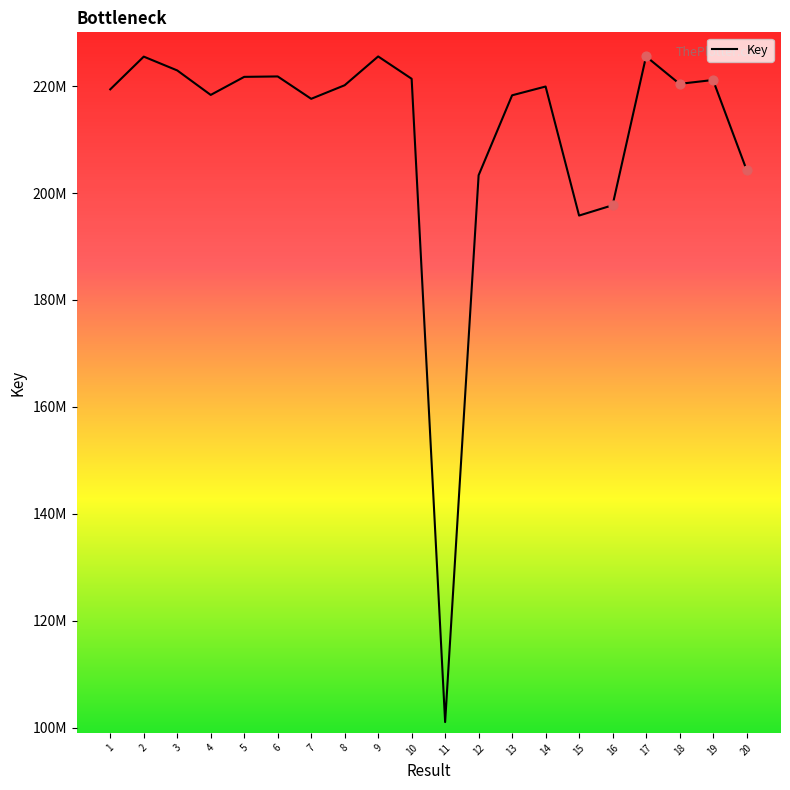

What is the change in value from 1 to 19?

+1748488